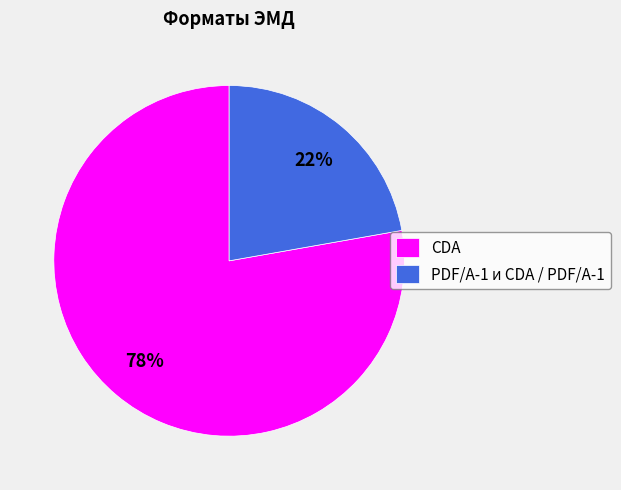

Rank the categories by value from highest to lowest.

CDA, PDF/A-1 и CDA / PDF/A-1